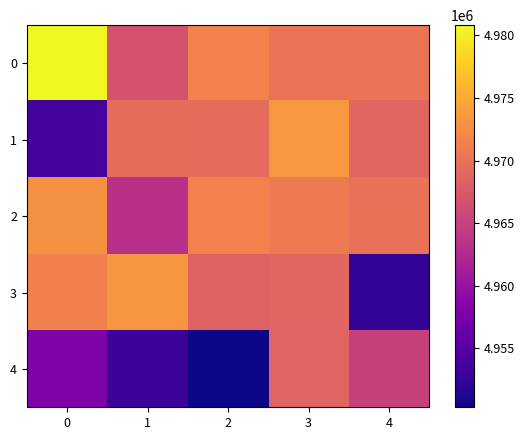

Rank the series at 1 from lowest to highest value.

4, 2, 0, 1, 3